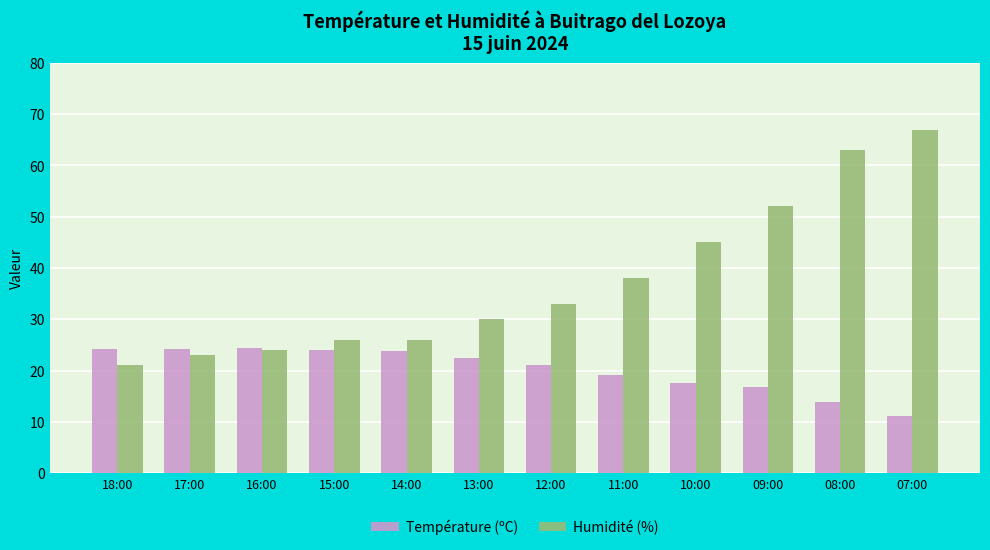

What is the difference between the maximum and minimum values in the Humidité (%) series?

46.0